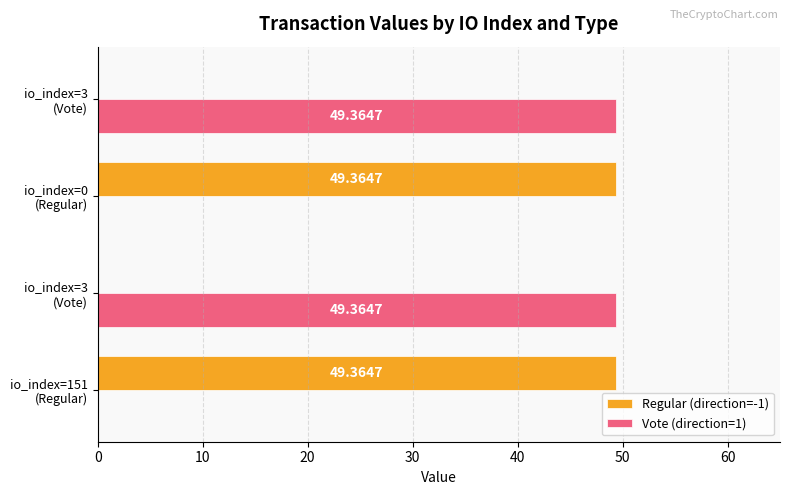

What are all the series names shown in the legend?

Regular (direction=-1), Vote (direction=1)